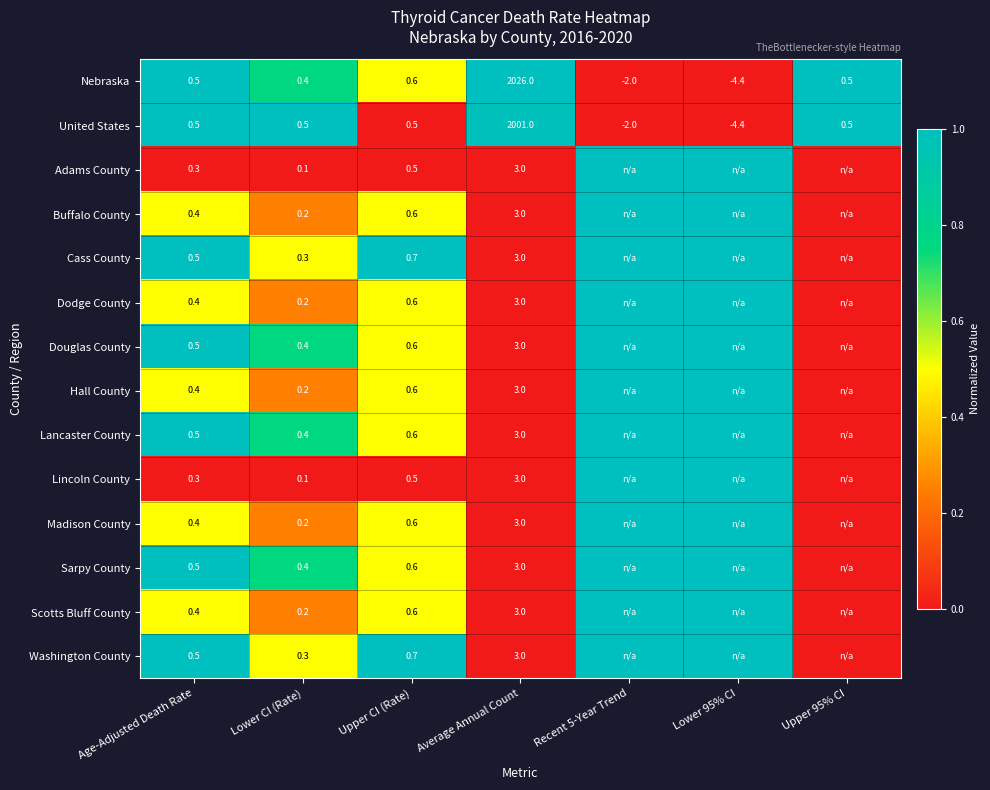

Which category has the lowest value in the Nebraska series?

Lower 95% CI